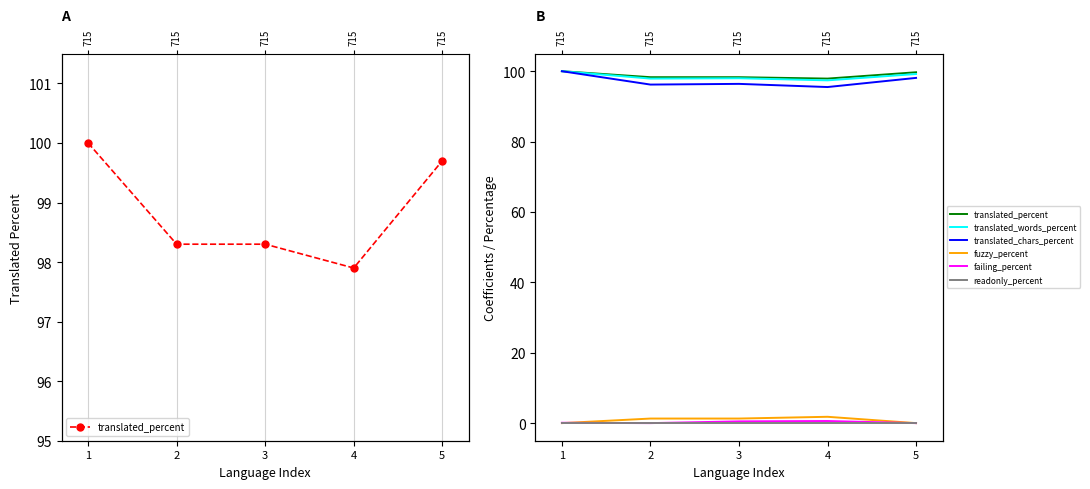

True or false: translated_chars_percent and translated_percent cross at least once.

False